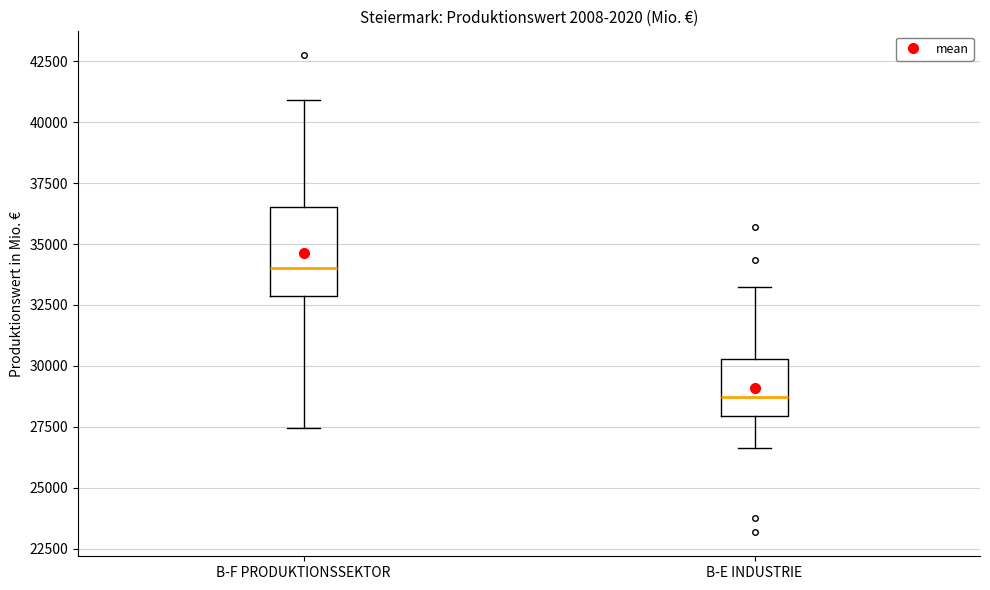

Reading left to right, transcribe this box plot: for each box, give where its median line is, the range the box spans, and where its two whiskers end, as read against the y-axis. The values are not printed on the chart, so give them approximately, as read against the axis.

B-F PRODUKTIONSSEKTOR: median 34000, box 33000 to 36500, whiskers 27500 to 41000
B-E INDUSTRIE: median 28500, box 28000 to 30500, whiskers 26500 to 33000